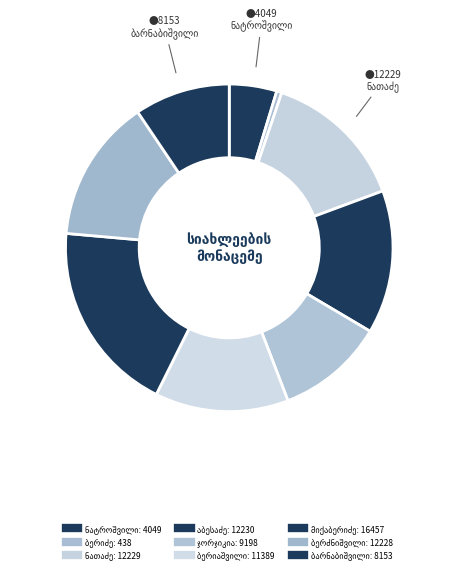

To the nearest percent, what is the difference between the ნიკოლოზ შალვას ძე ბარნაბიშვილი and სპირიდონ ბესარიონის ძე ჯორჯიკია slice percentages?

1%